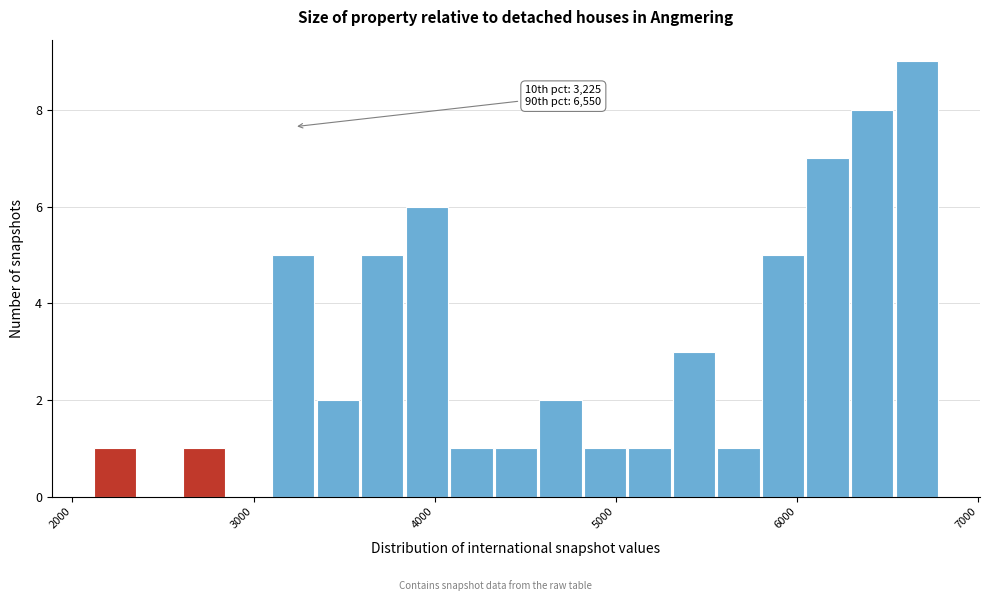

Read against the x-axis, roughly where is the centre of the tallest bar?

6700